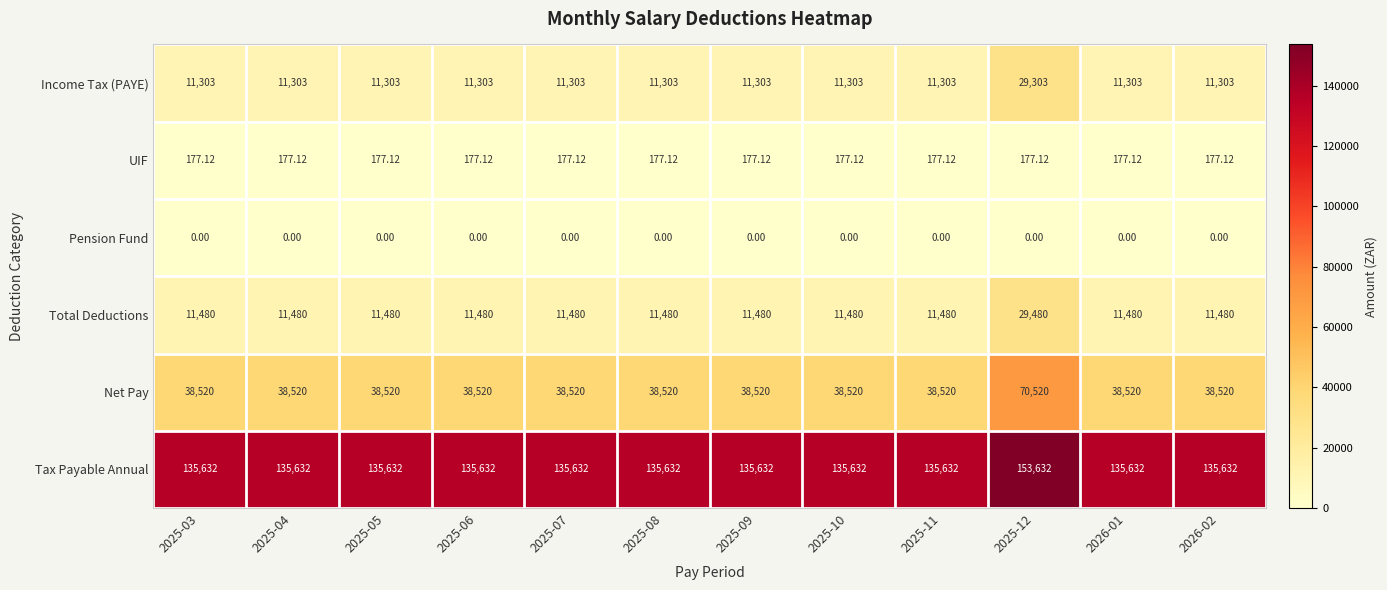

Rank the series at 2025-12 from lowest to highest value.

Pension Fund, UIF, Income Tax (PAYE), Total Deductions, Net Pay, Tax Payable Annual